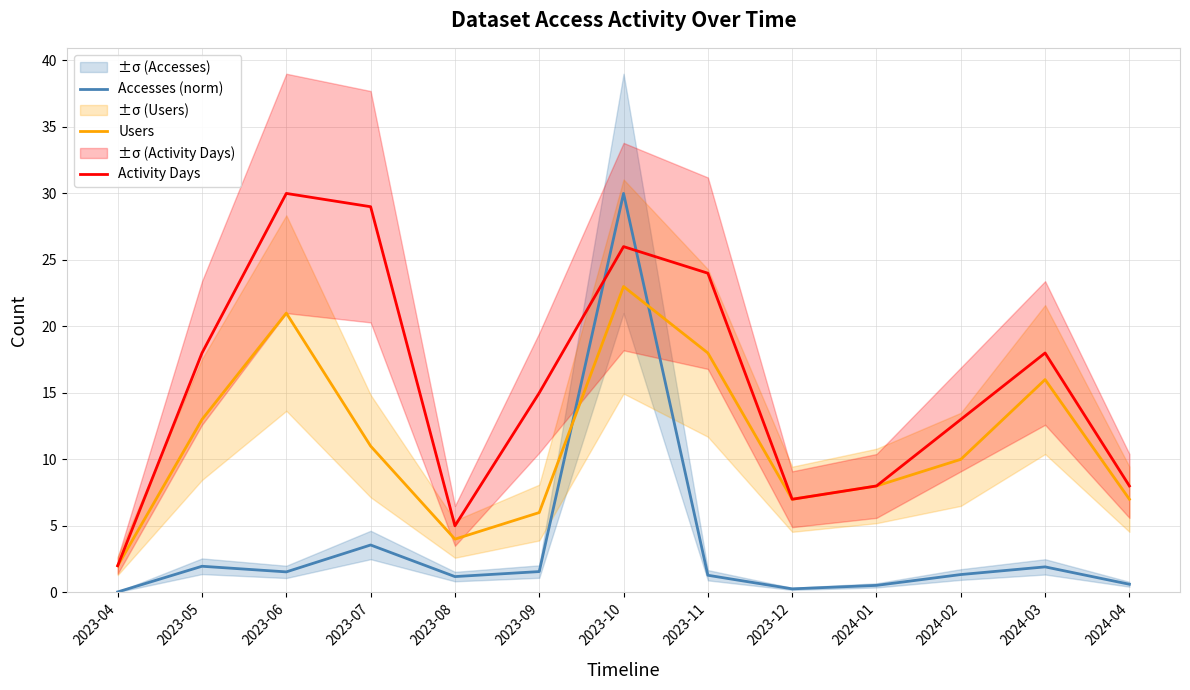

Which category has the lowest value in the Accesses (norm) series?

2023-04